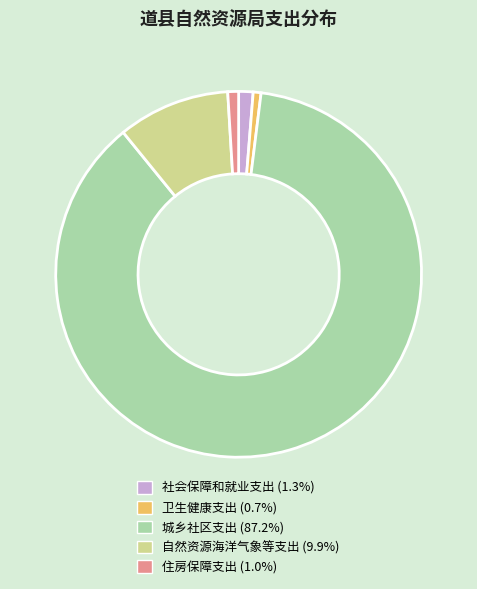

Which has a higher value, 住房保障支出 or 城乡社区支出?

城乡社区支出